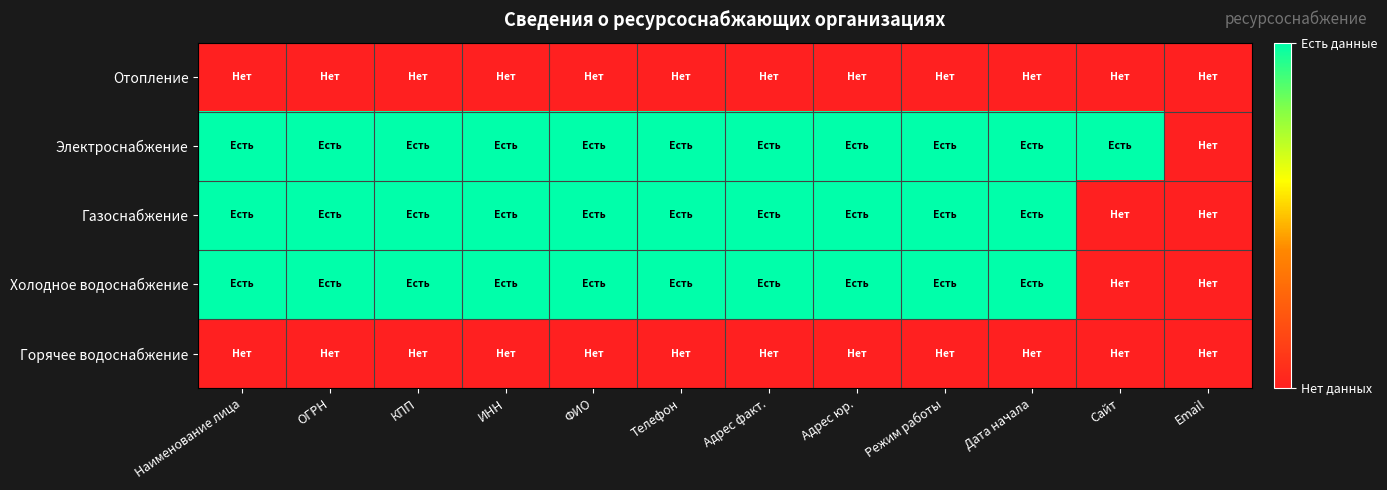

Which has a higher value, Дата начала or ОГРН?

Дата начала